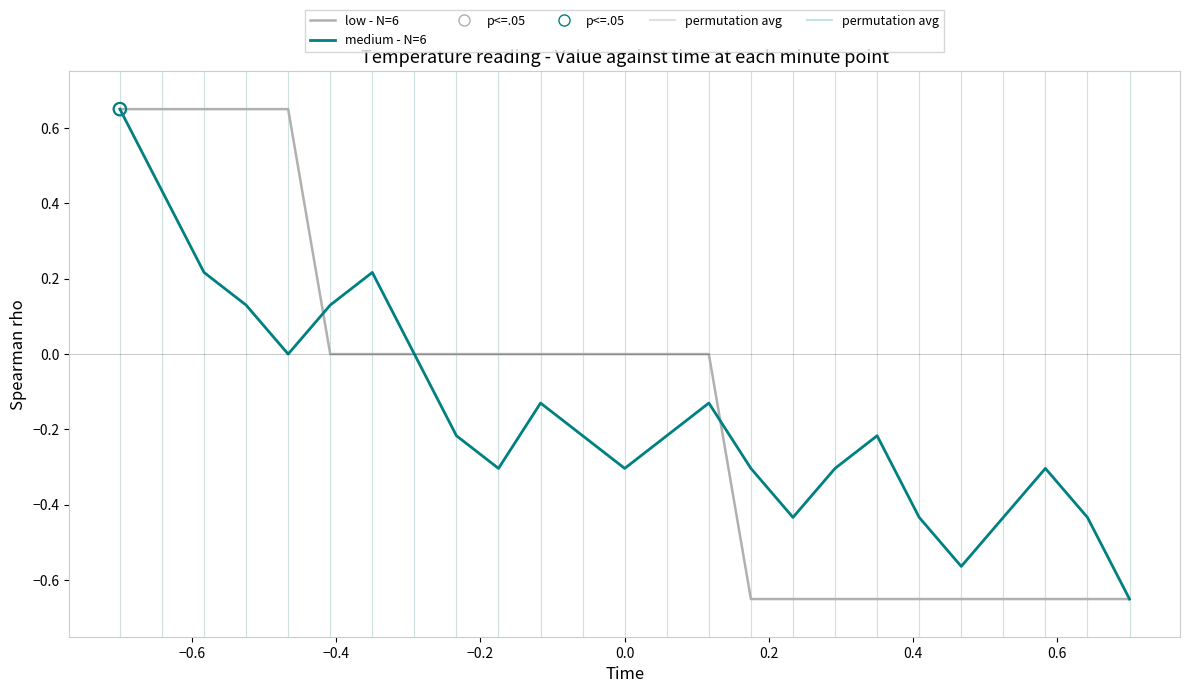

At how many categories does at least one series exceed 0?

7